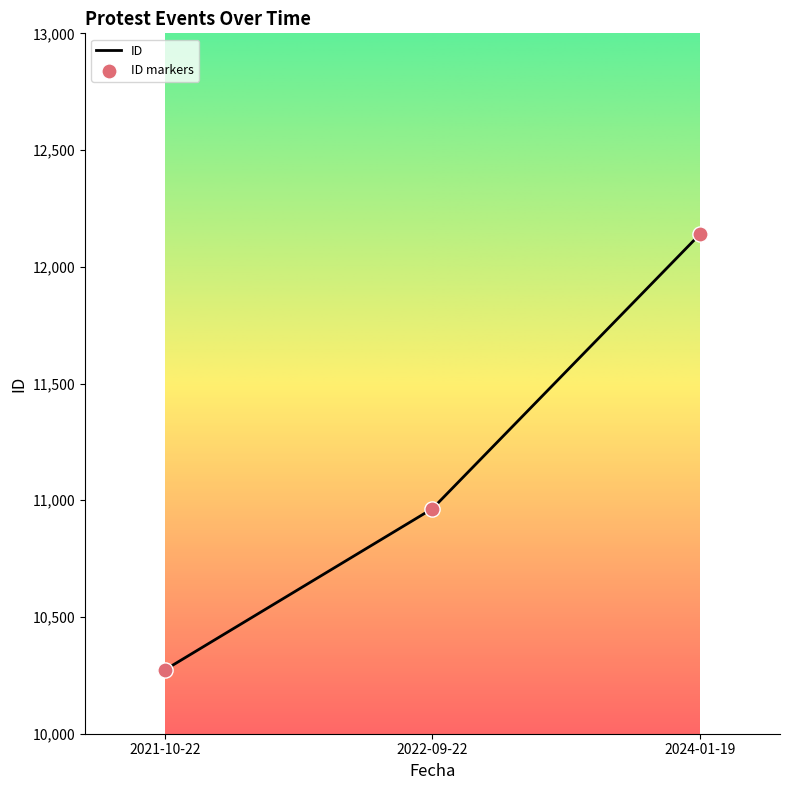

Read the value at 2022-09-22.

10964